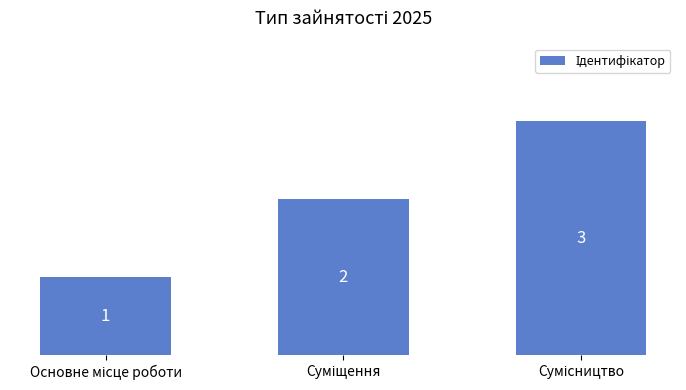

Does the chart contain stacked bars?

No